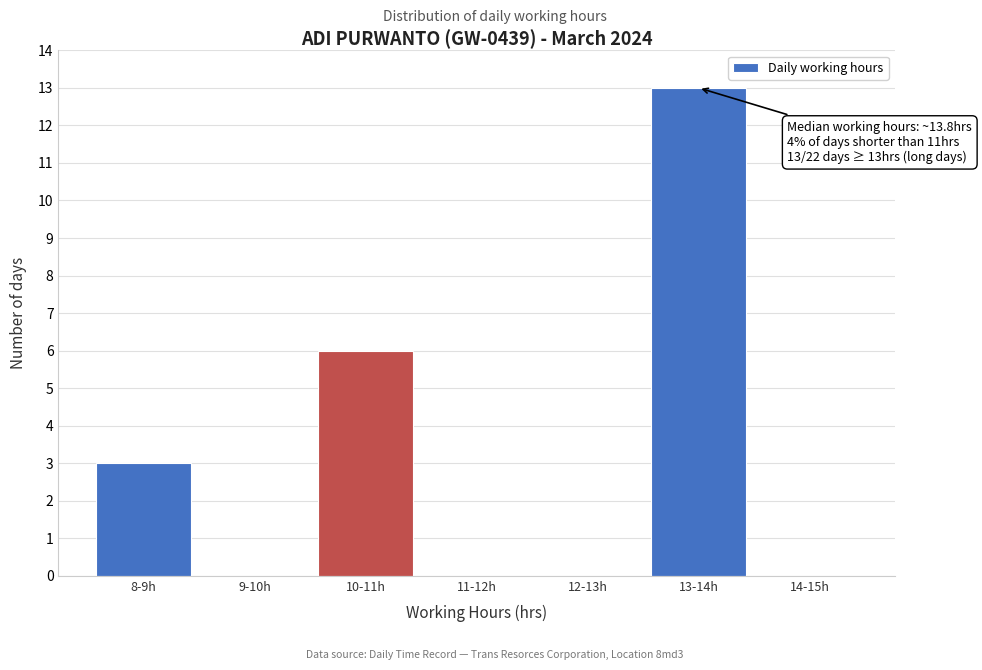

Reading left to right, list all the values displayed in this chart.

8-9h=3	9-10h=0	10-11h=6	11-12h=0	12-13h=0	13-14h=13	14-15h=0